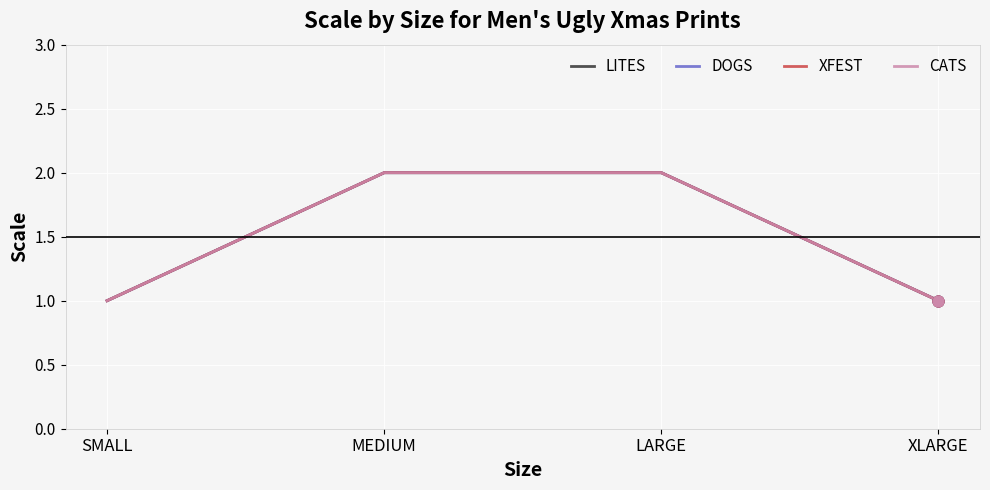

At which category is the sum across all series the highest?

MEDIUM